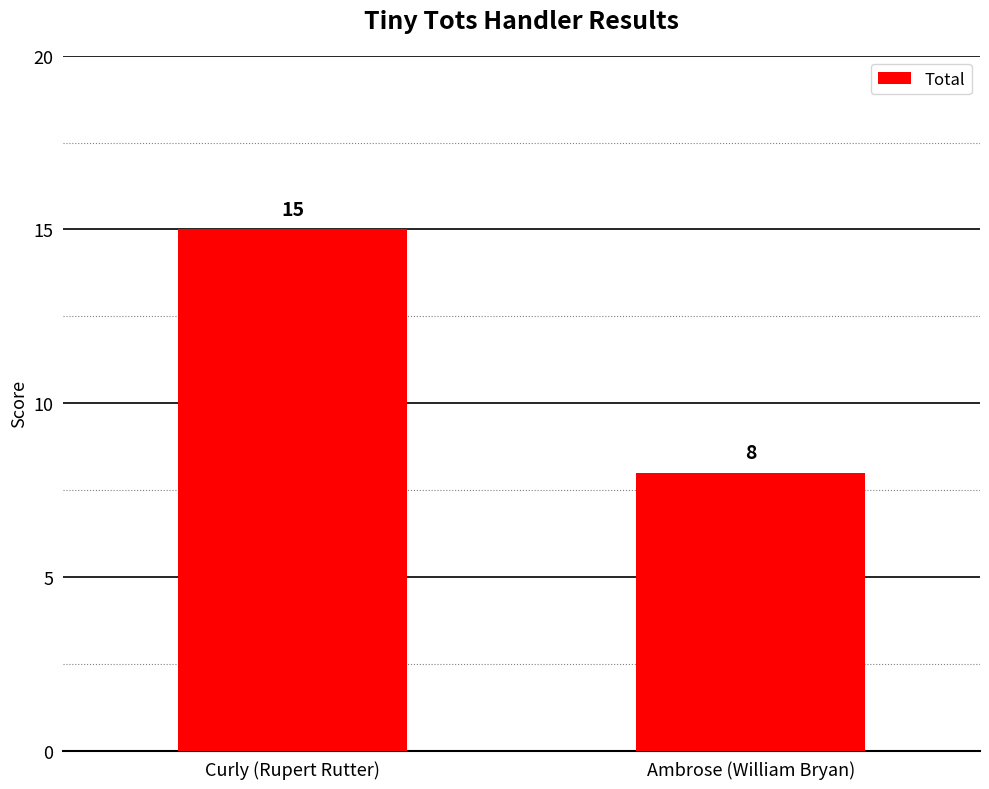

The chart shows a value of 8 at Ambrose (William Bryan). True or false?

True